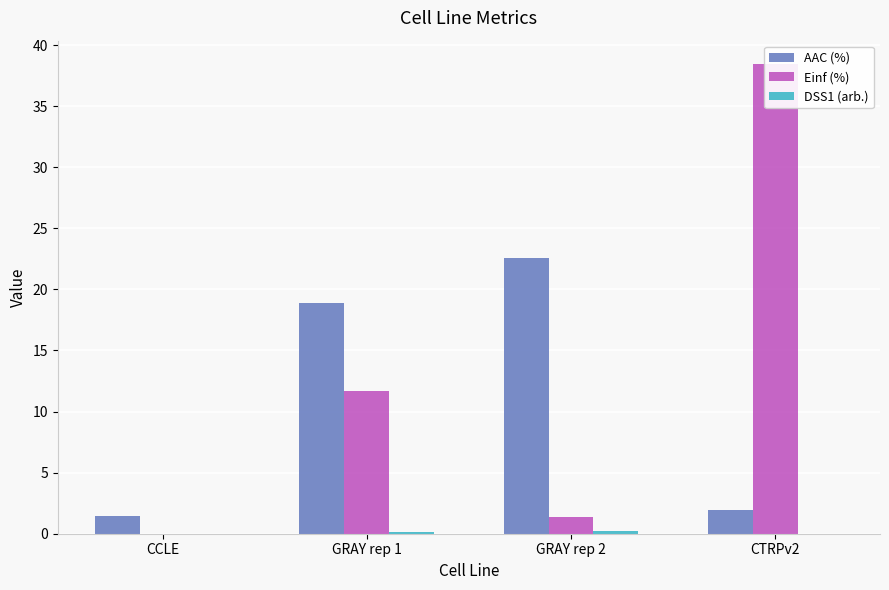

Where does the AAC (%) series first go above 18?

GRAY rep 1